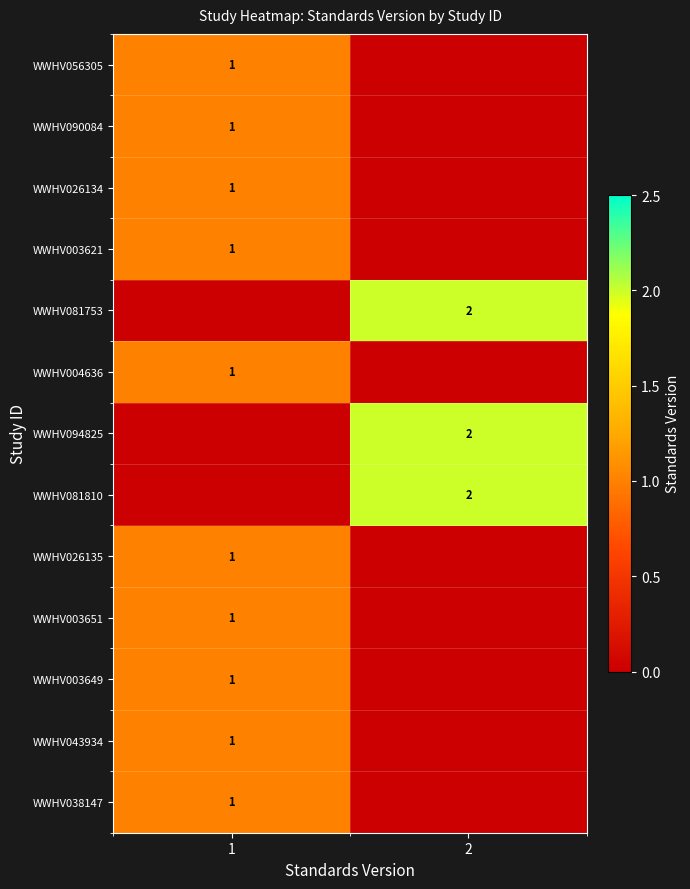

How many categories are shown in the chart?

2